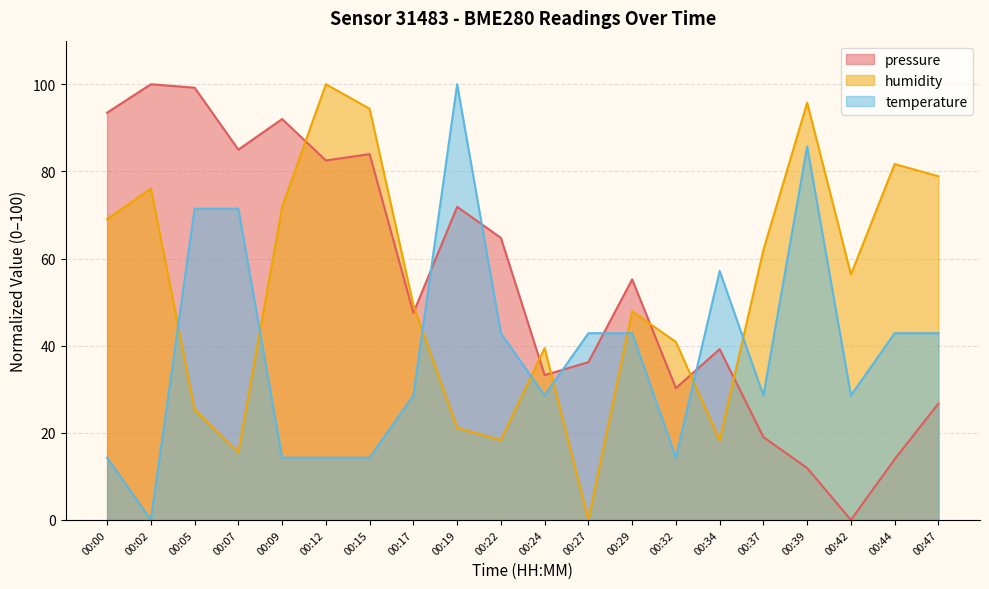

Where does the humidity series first go above 56?

00:00